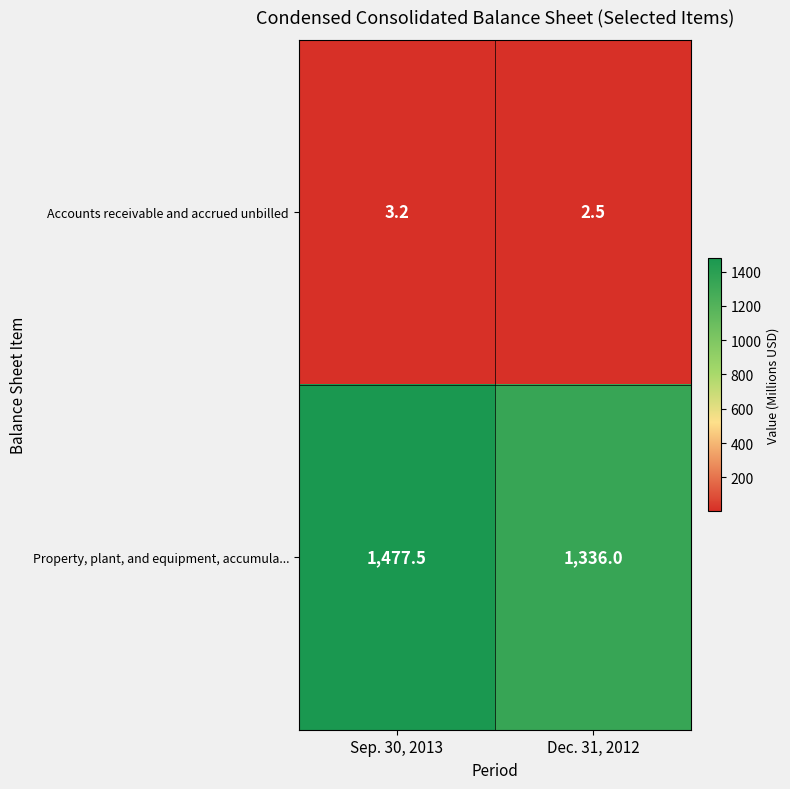

Which series has the largest total across all categories?

Property, plant, and equipment, accumula...